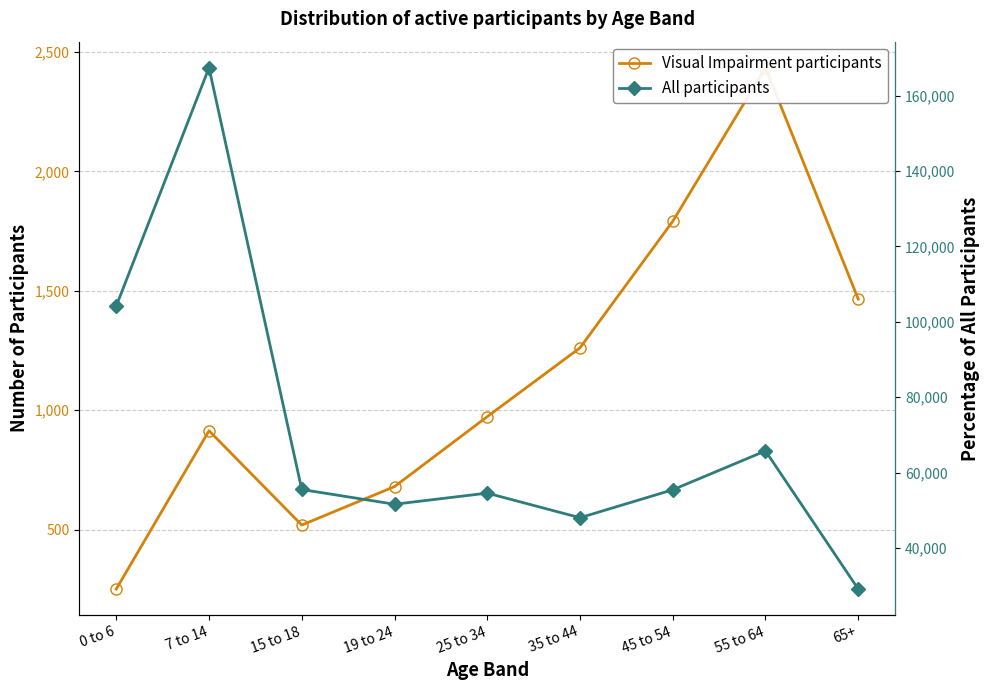

What is the total value across all series at 35 to 44?

49279